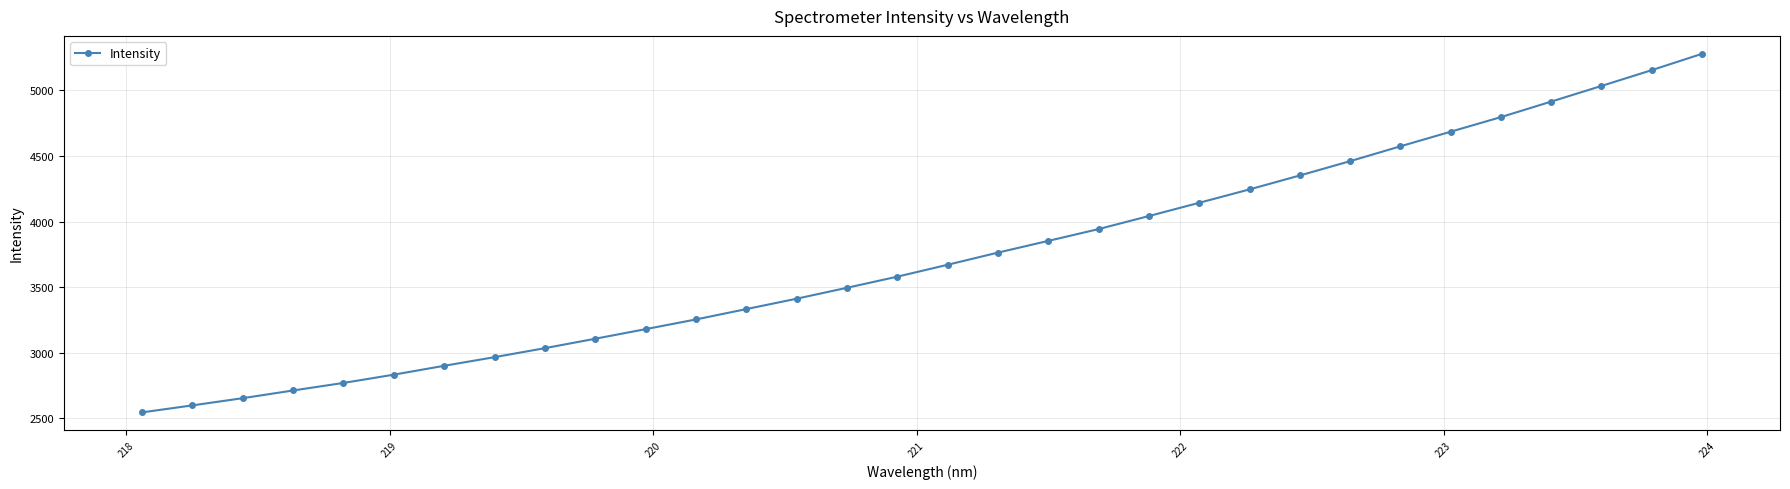

What is the value of the 12th point from the left?

3254.2